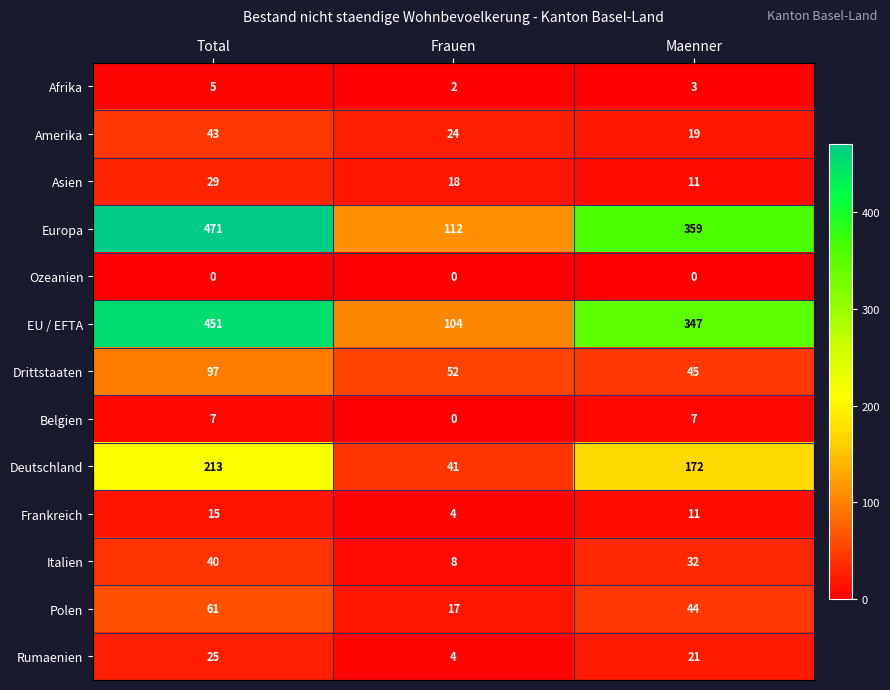

Is it true that Frankreich equals 4 at Frauen?

True